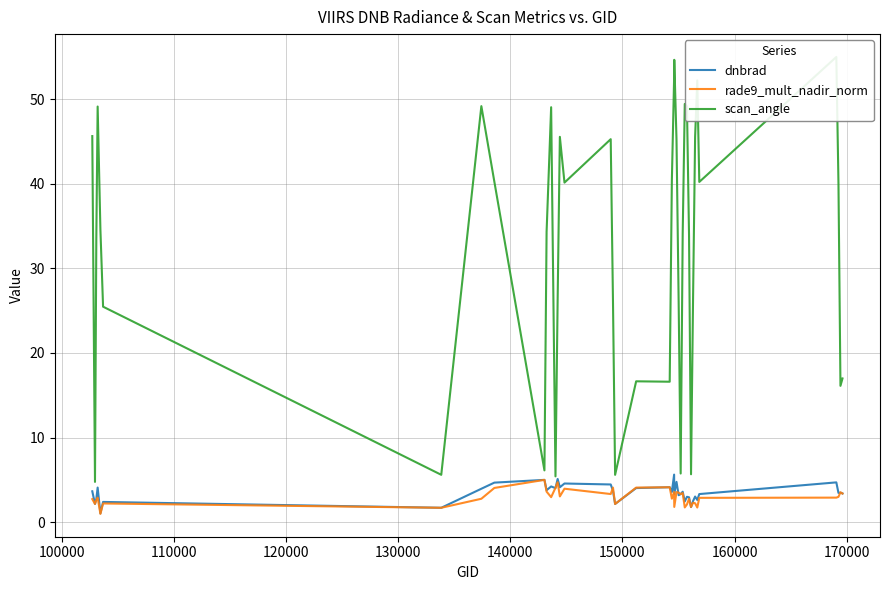

Count the number of data series in this chart.

3